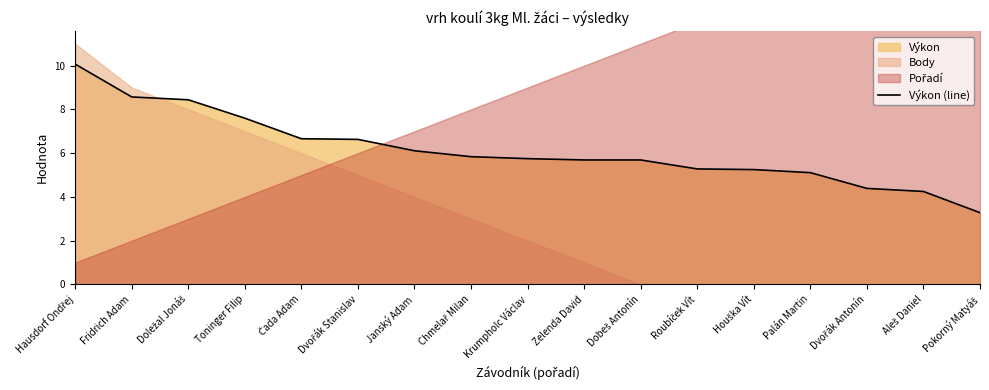

Is it true that Výkon (line) equals 7.6 at Toninger Filip?

True